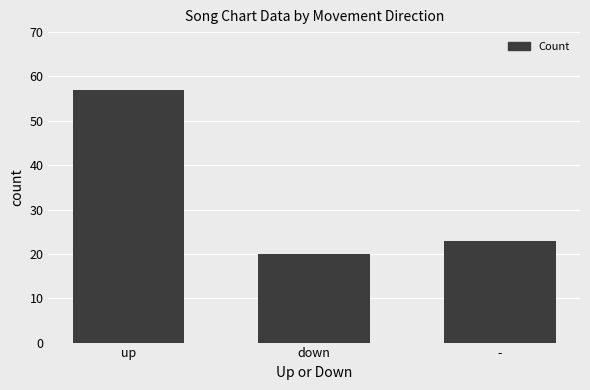

What is the sum of all values?

100